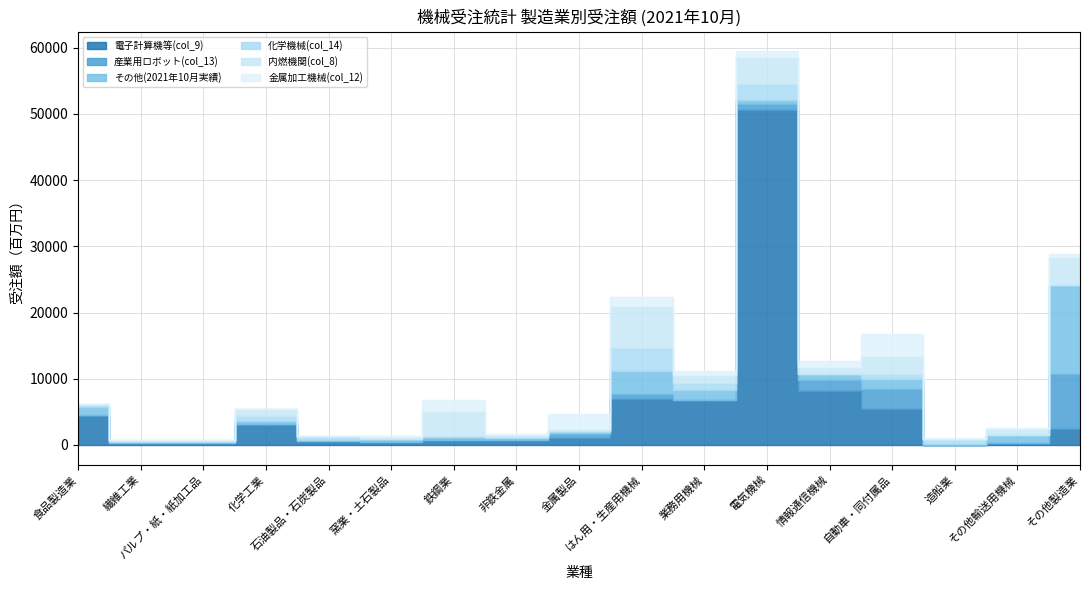

Reading left to right, what are all the values shown in this chart?

電子計算機等(col_9): 4413	251	321	3018	653	423	767	773	1067	6920	6737	50609	8204	5423	52	252	2401
産業用ロボット(col_13): 99	1	5	93	0	19	13	22	553	737	106	950	1606	3022	0	64	8324
その他(2021年10月実績): 1197	165	164	541	113	393	382	230	385	3561	1506	605	896	1508	83	1135	13415
化学機械(col_14): 293	123	122	749	486	119	258	252	122	3459	990	2388	8	836	760	3	0
内燃機関(col_8): 261	194	100	1010	98	191	3737	272	263	6321	1302	4000	1132	2684	56	996	4200
金属加工機械(col_12): 0	7	0	55	0	183	1694	181	2269	1340	492	897	785	3300	0	114	459